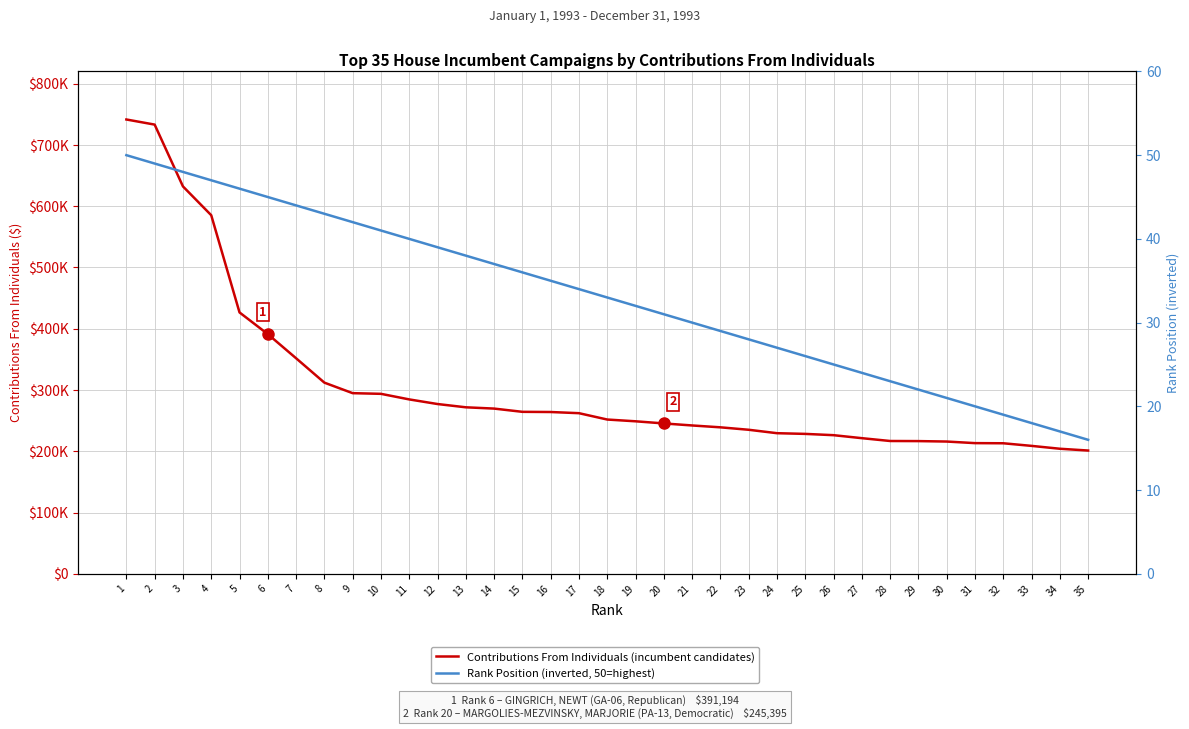

True or false: Rank Position (inverted, 50=highest) has a value of 19 at 32.

True